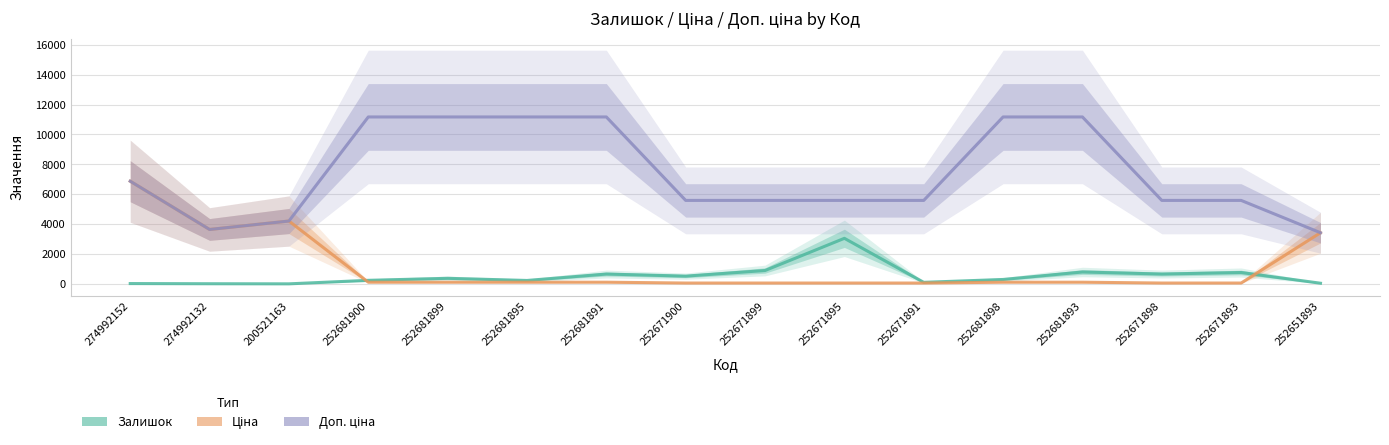

How many distinct data groups are displayed?

3